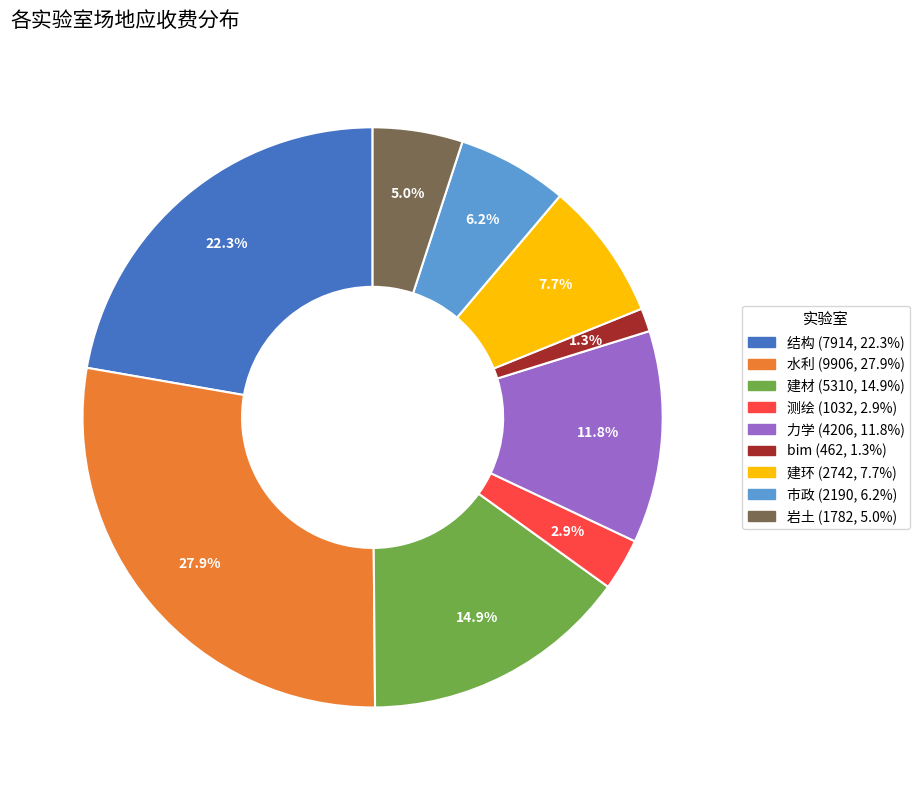

Which category has the biggest portion of the pie?

水利